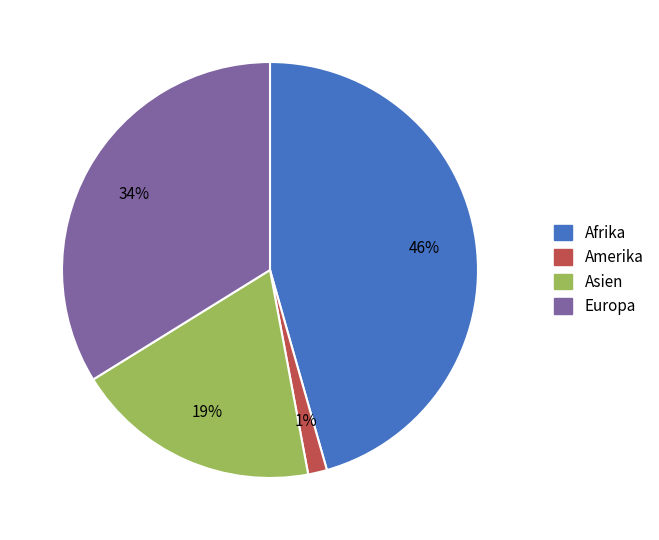

Is there any slice that represents more than half of the pie?

No